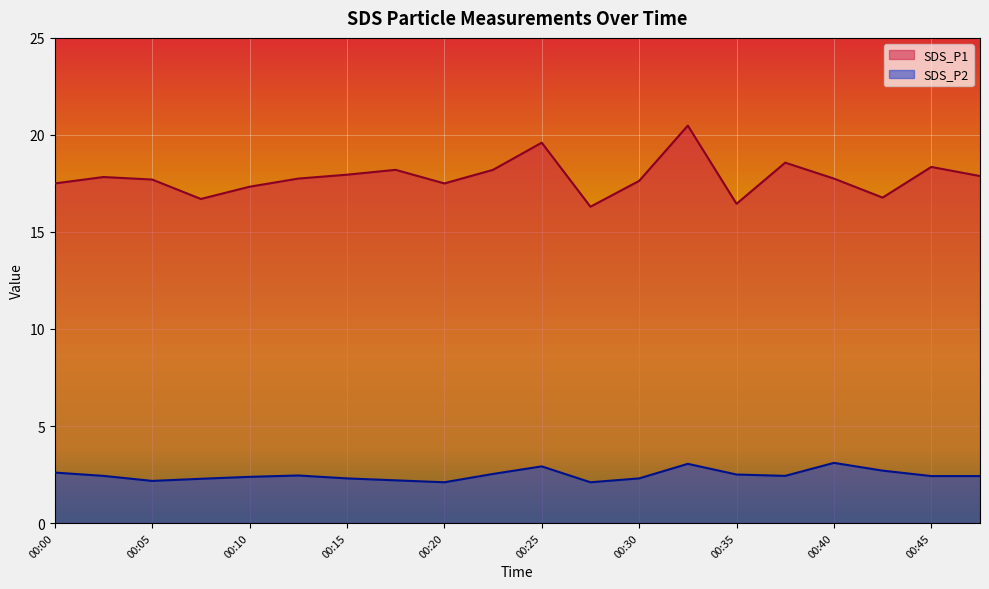

What is the smallest value displayed?

2.1